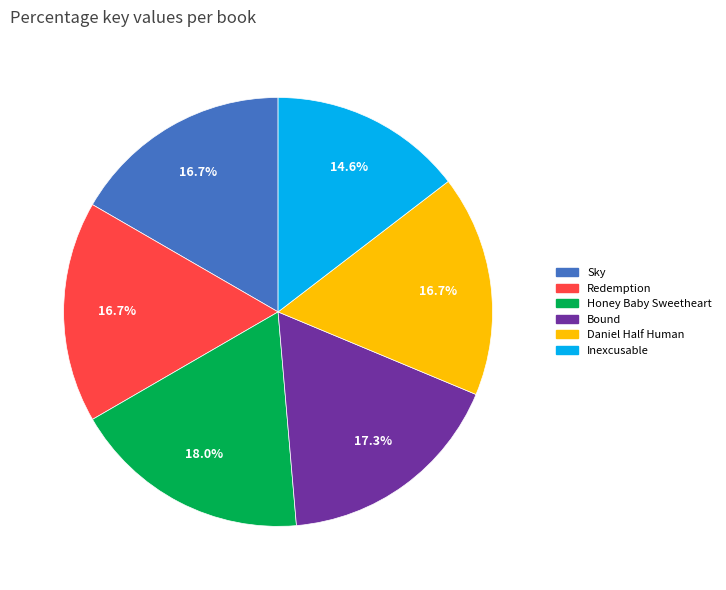

To the nearest percent, what is the combined percentage of Honey Baby Sweetheart and Redemption?

35%